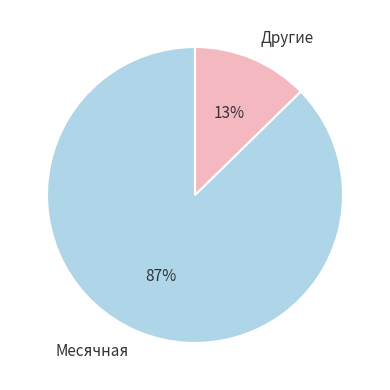

How many segments does this pie chart have?

2